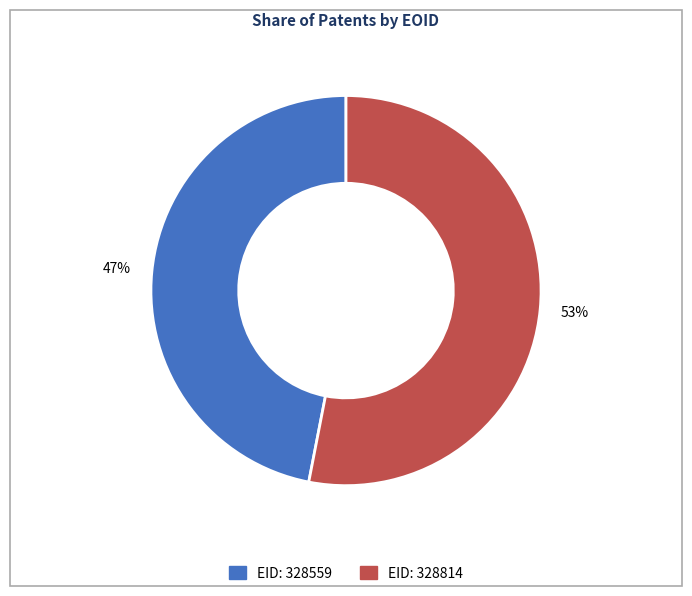

Does EID: 328559 account for over 50% of the chart?

No